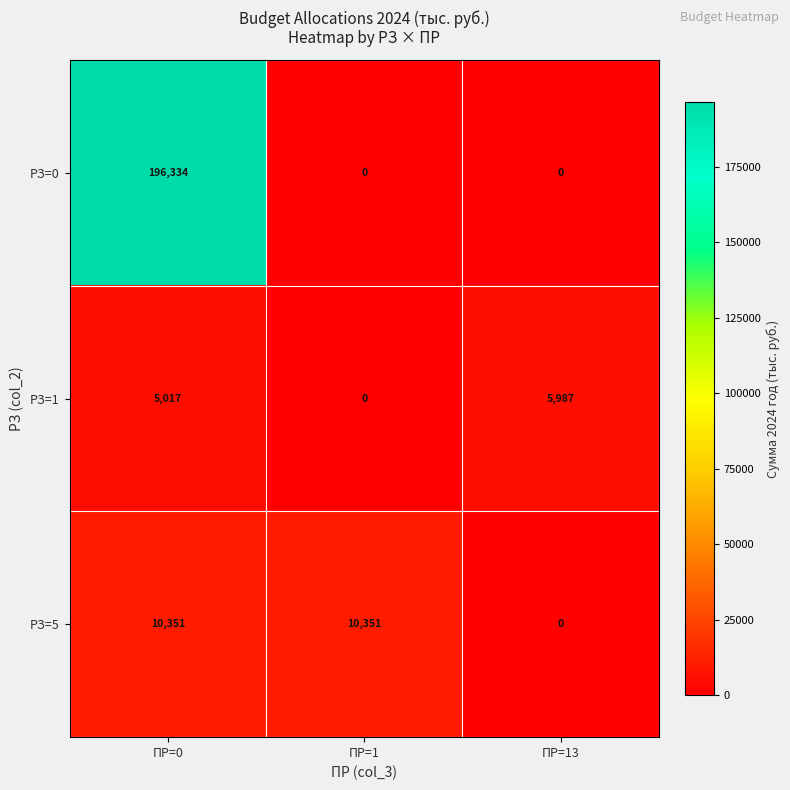

How many positive values does the РЗ=5 series have?

2